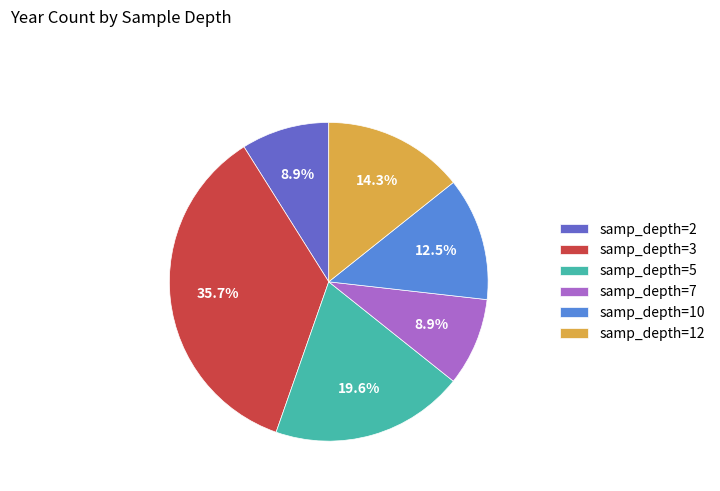

Which category has the biggest portion of the pie?

samp_depth=3